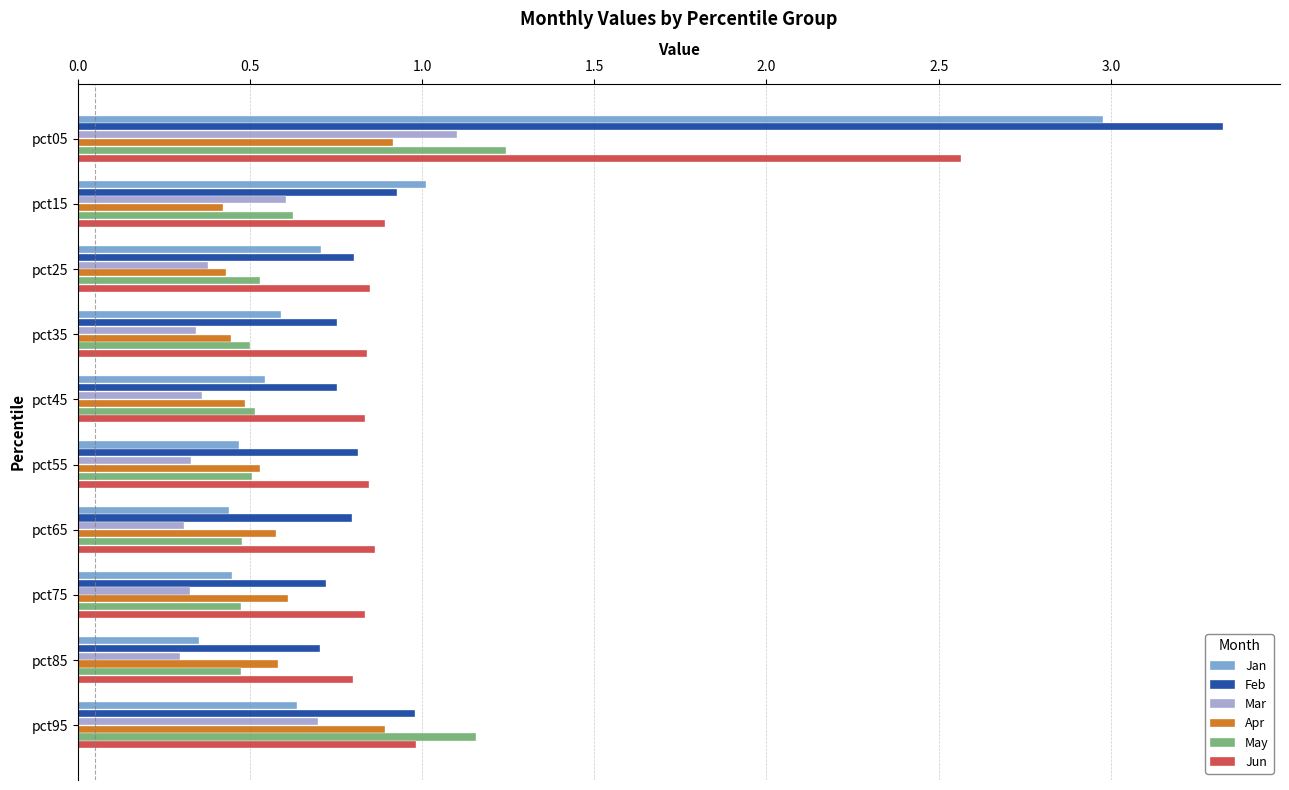

Is the value of Jan at pct75 greater than the value of May at pct15?

No